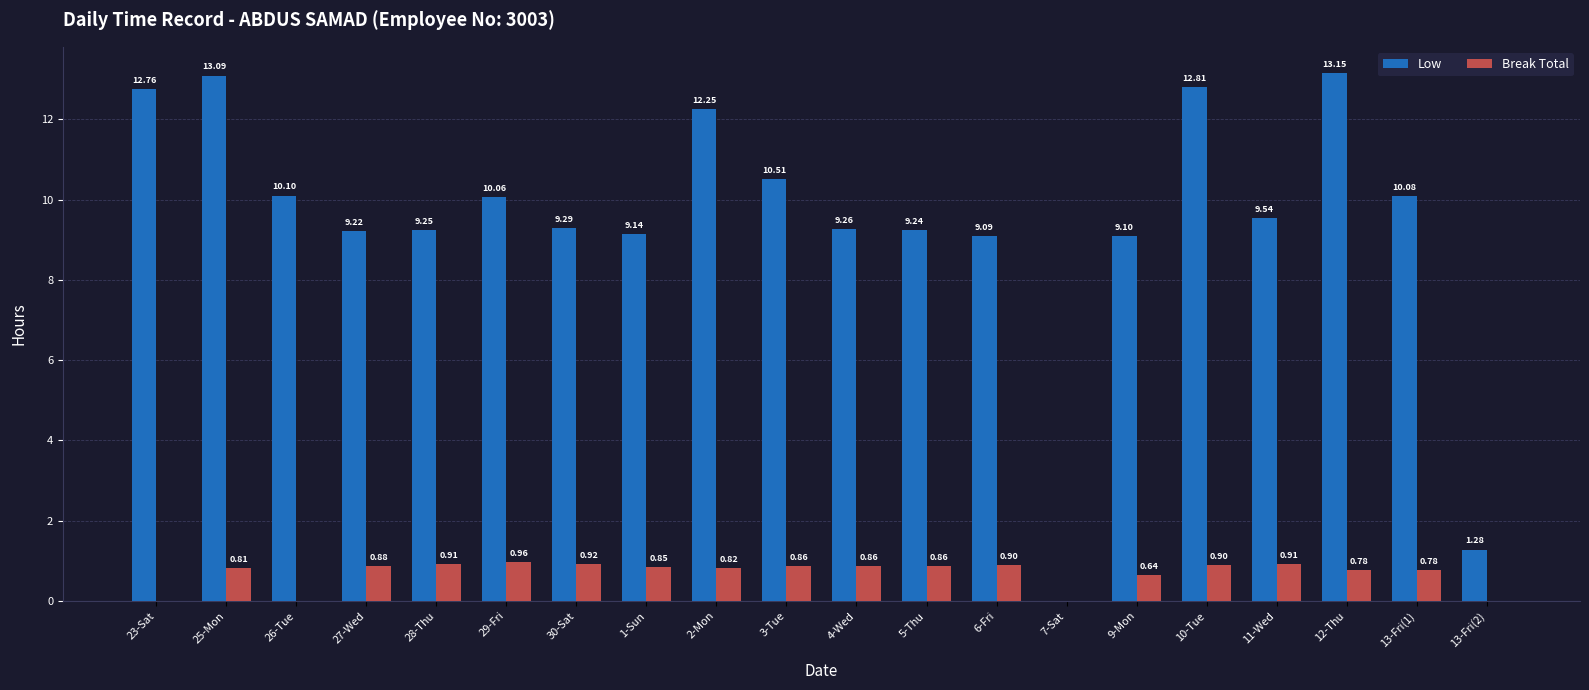

The Break Total series shows 1.1 at 9-Mon. True or false?

False